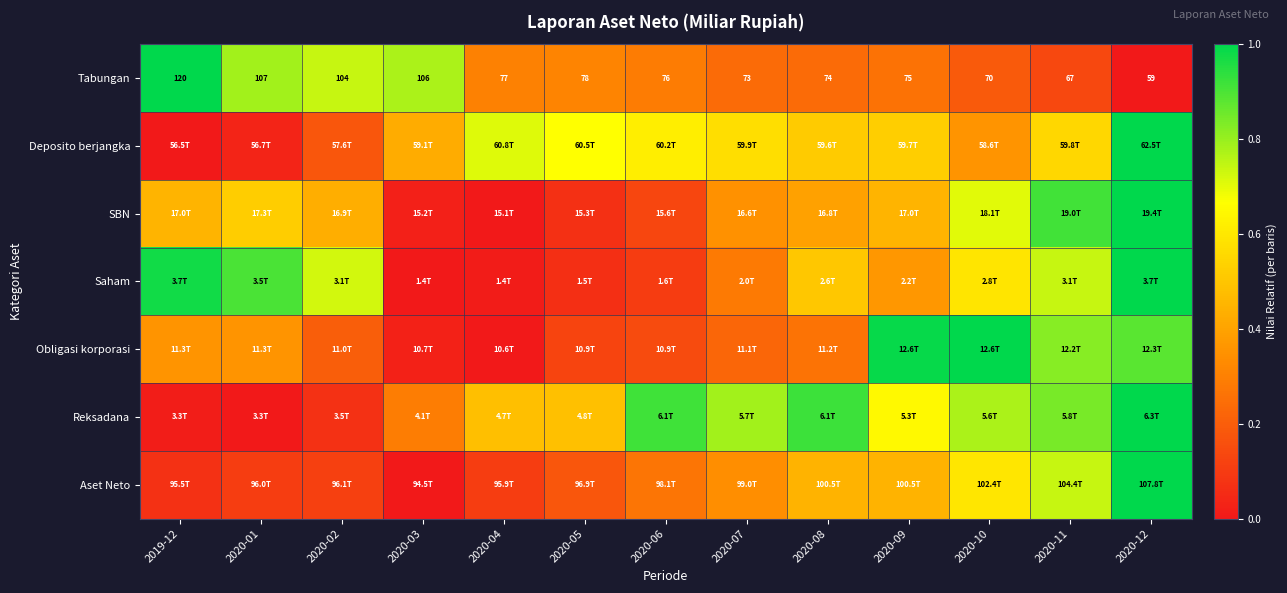

Which category has the highest value across all series?

2019-12